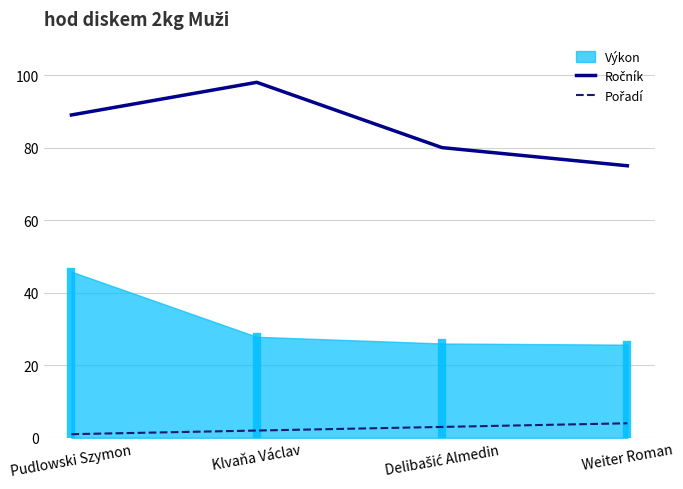

Which has a higher value, Klvaňa Václav or Delibašić Almedin?

Klvaňa Václav